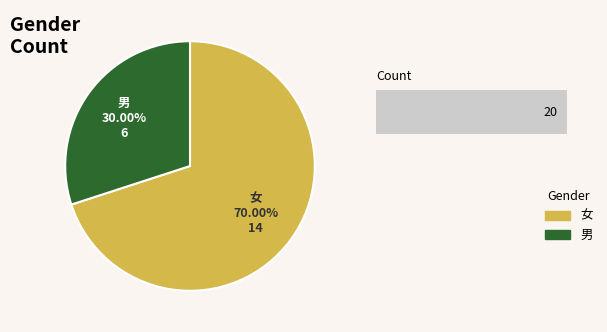

Is the sum of 女 and 男 greater than half?

Yes